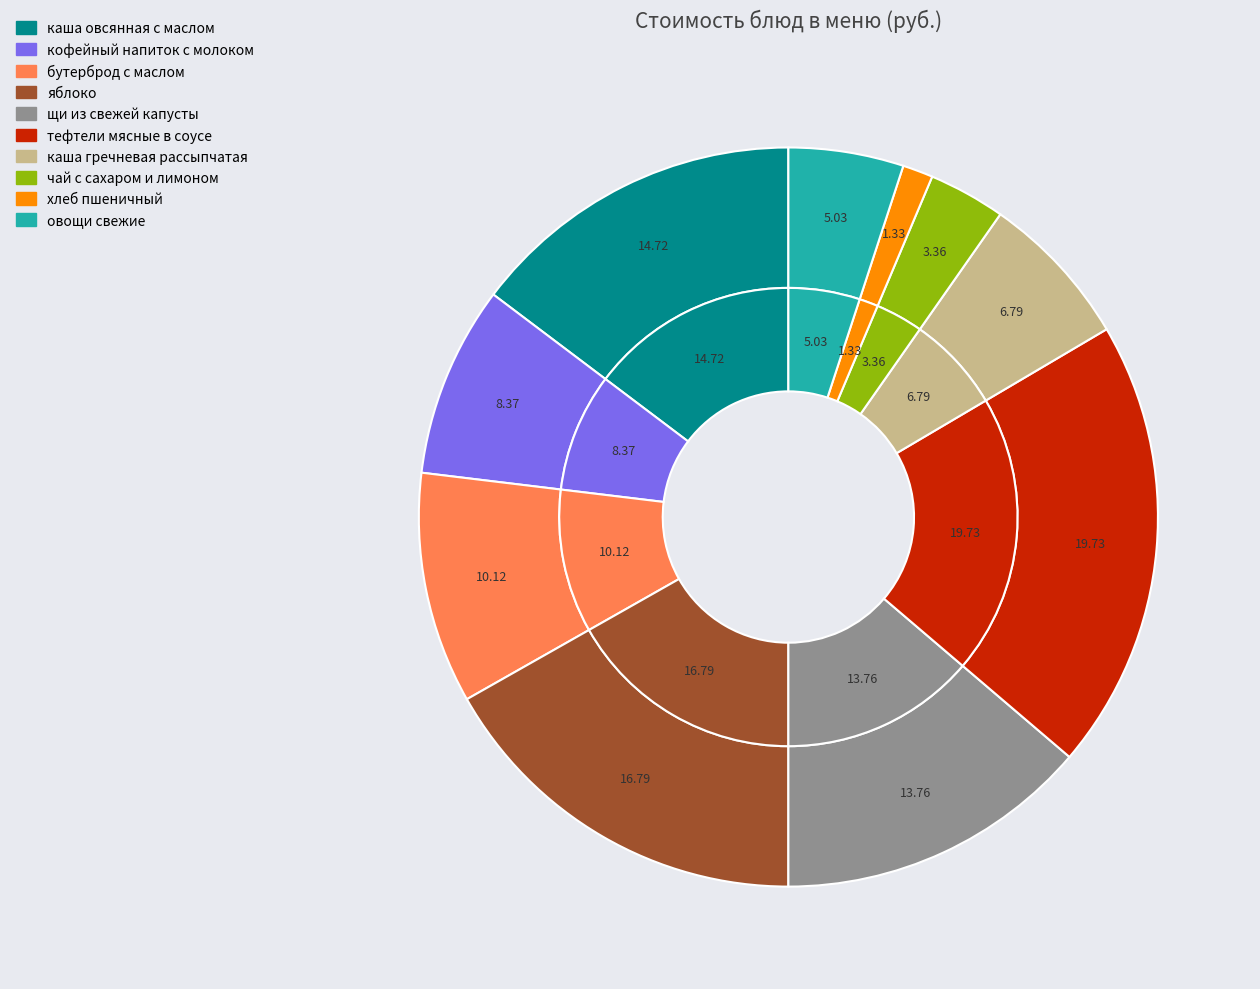

To the nearest percent, what percentage of the pie is каша гречневая рассыпчатая?

7%